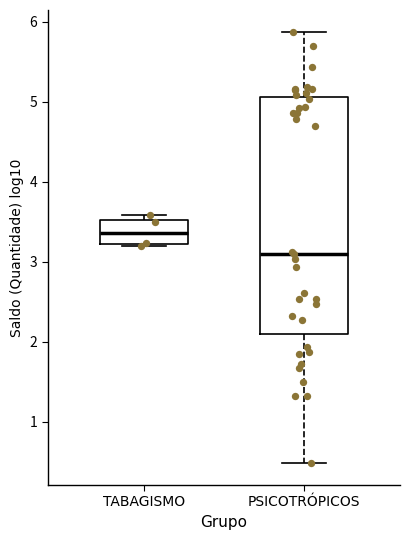

Which box's median line is the lowest?

PSICOTRÓPICOS